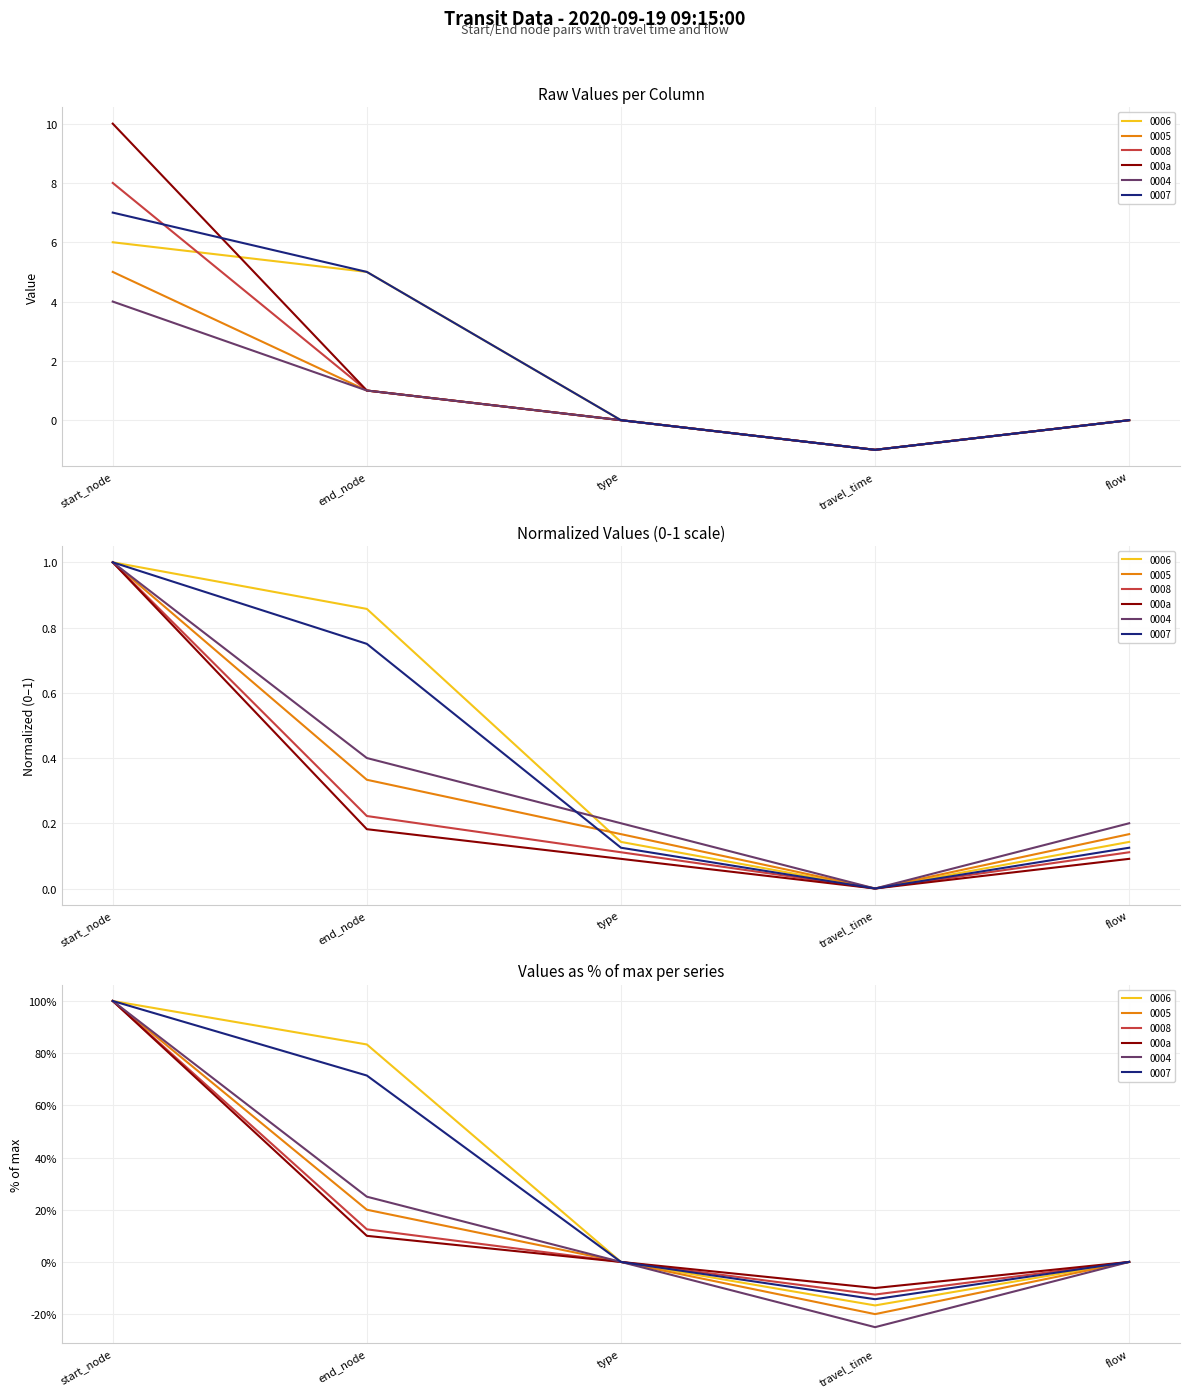

List the labels in order of value, largest first.

start_node, end_node, type, flow, travel_time